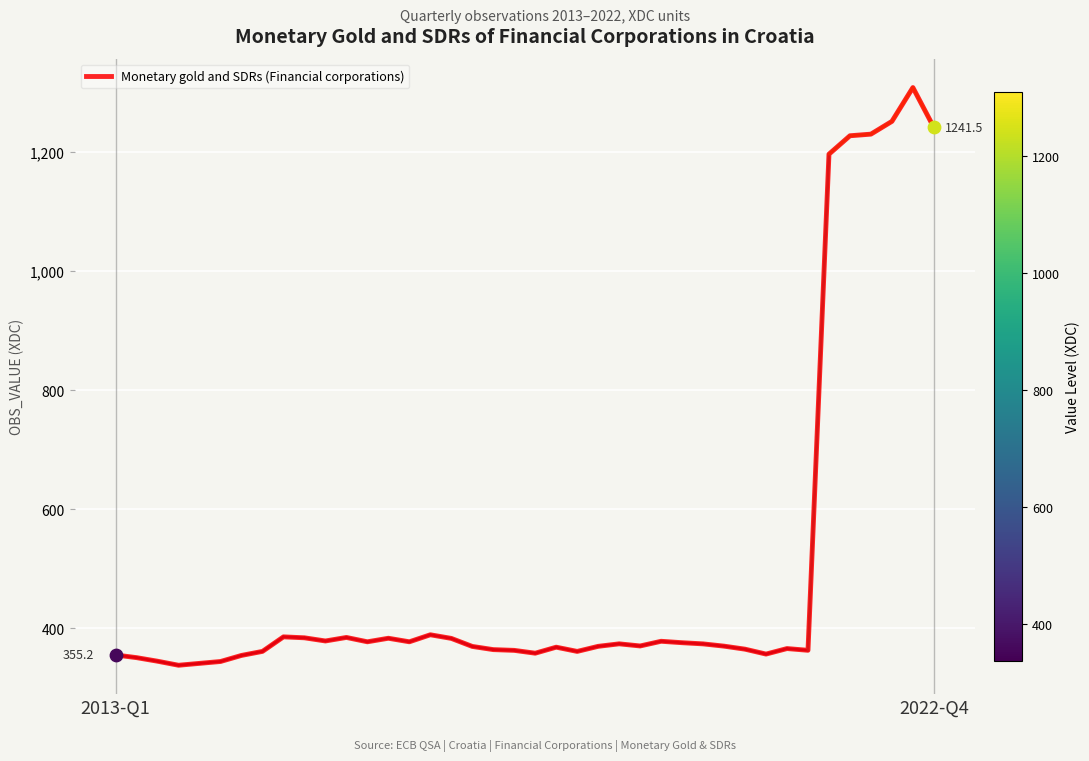

What is the maximum value shown in the chart?

1308.6